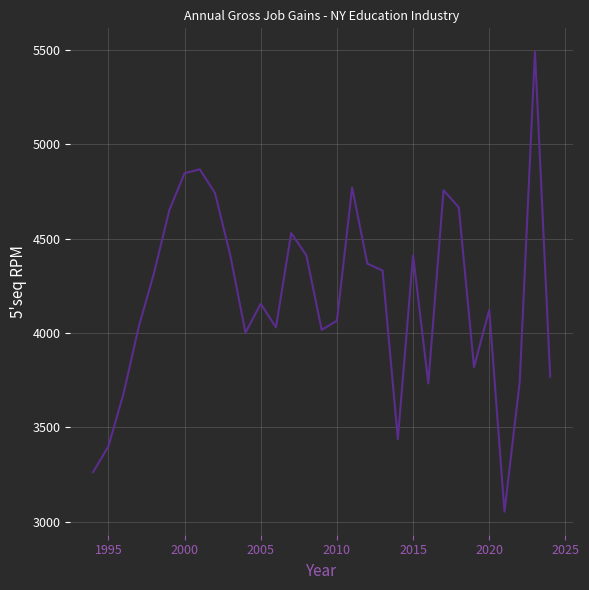

How many categories are shown in the chart?

31